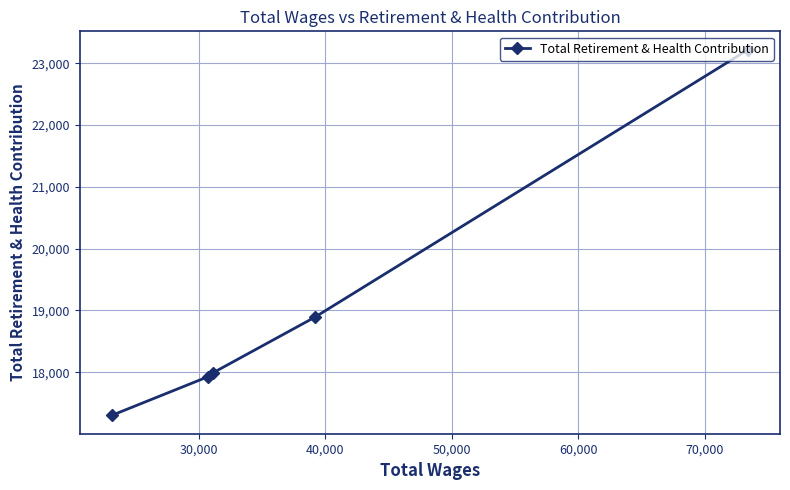

How many values are below 17988?

2